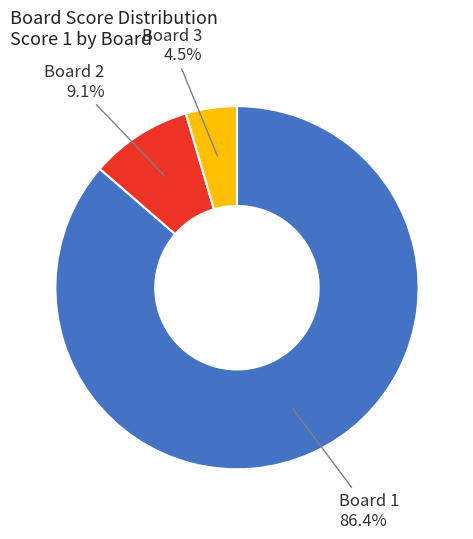

Does any single category account for the majority?

Yes